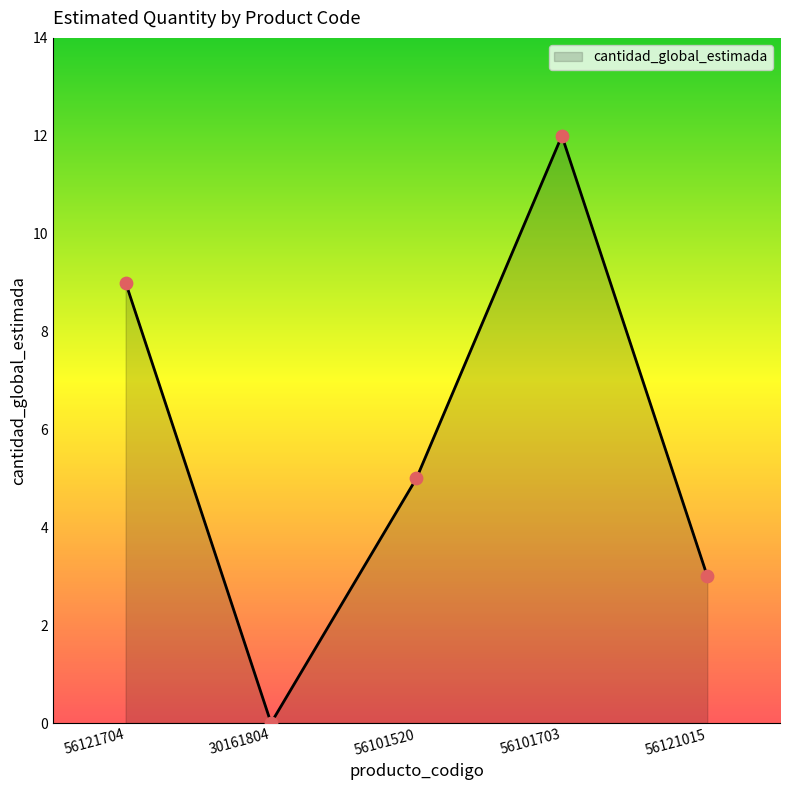

What is the change in value from 30161804 to 56101520?

+5